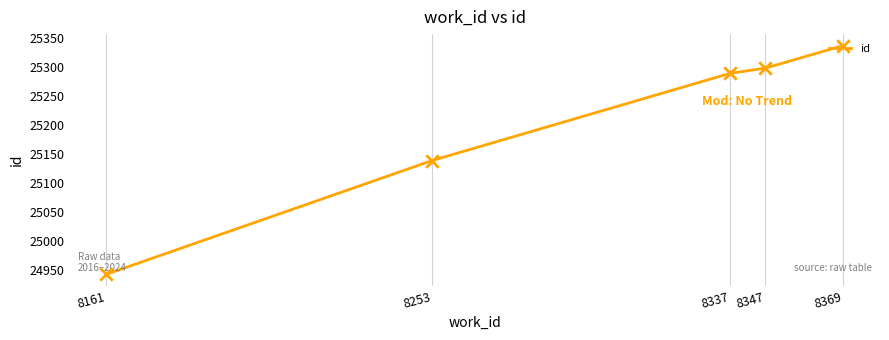

What is the change in value from 8253 to 8369?

+198